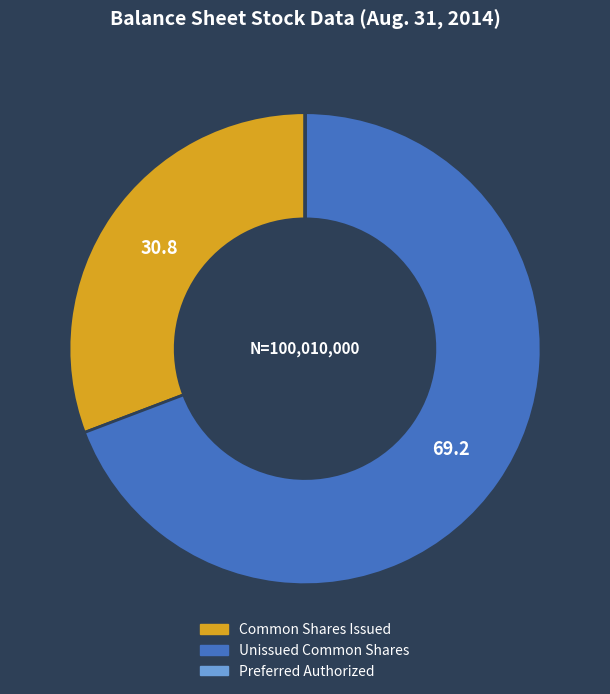

Is there any slice that represents more than half of the pie?

Yes